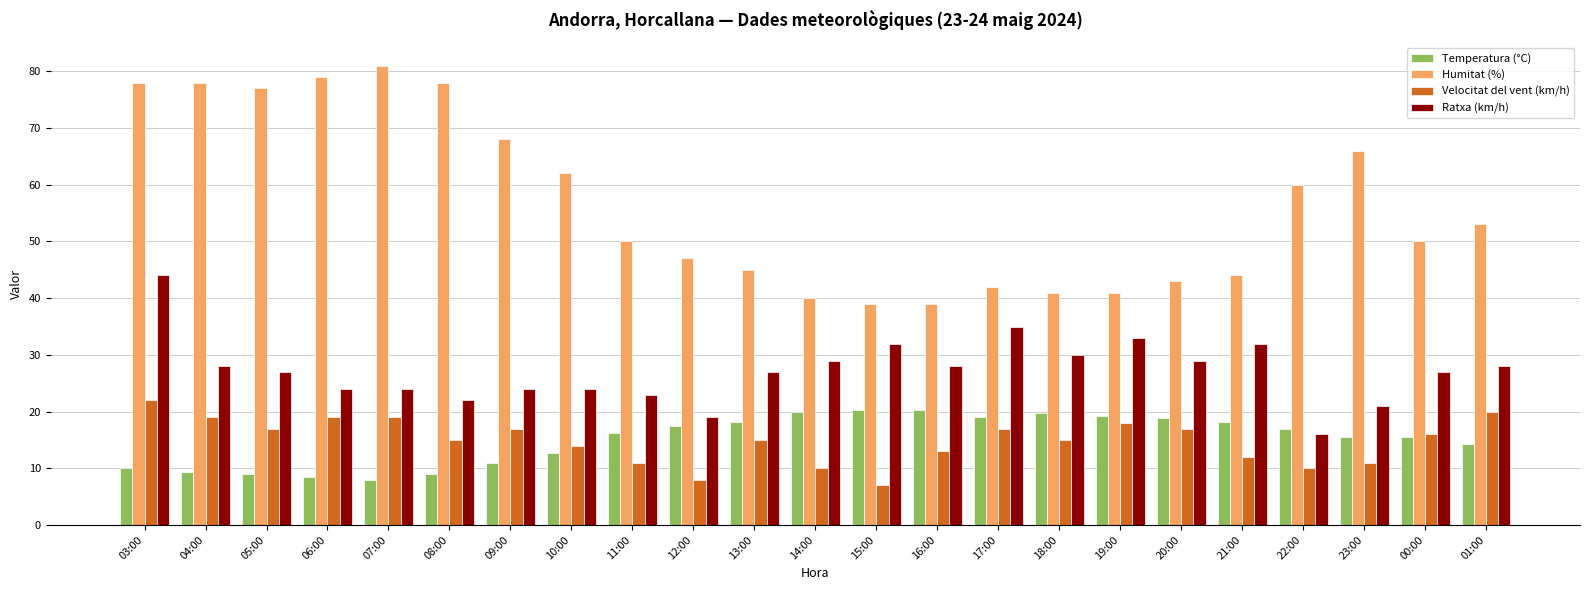

Is the value of Ratxa (km/h) at 13:00 greater than the value of Temperatura (°C) at 18:00?

Yes